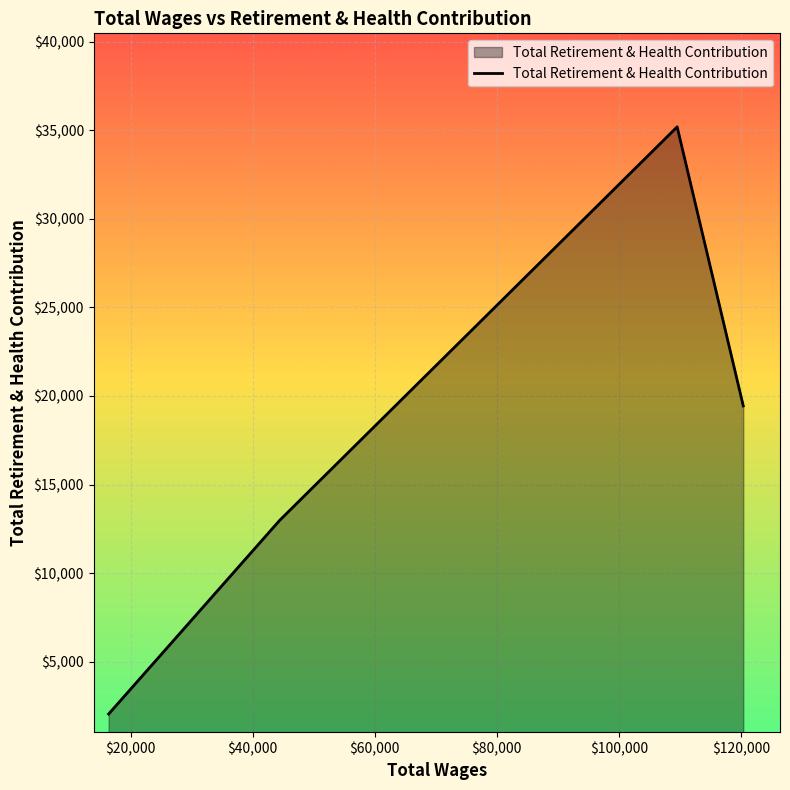

What is the difference between the maximum and minimum values?

33141